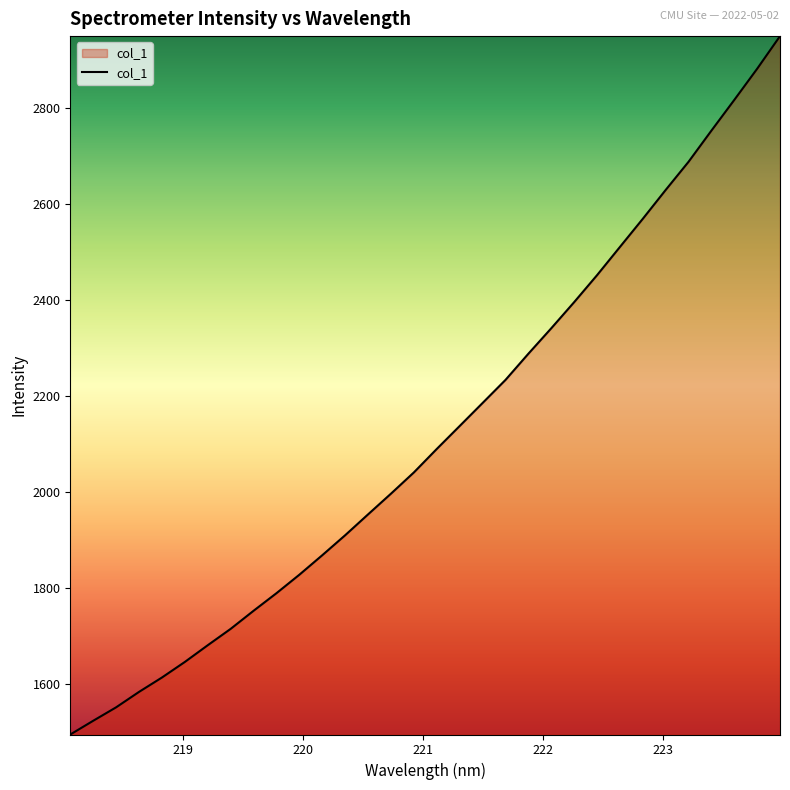

What is the difference between the maximum and minimum values?

1454.1